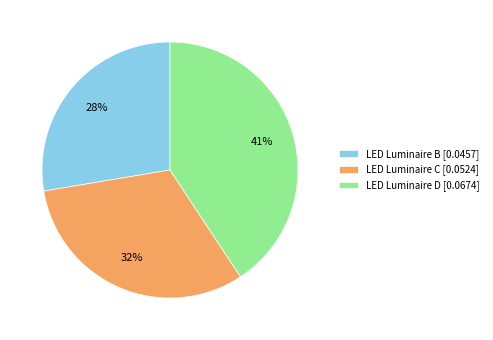

To the nearest percent, what portion does LED Luminaire C represent?

32%